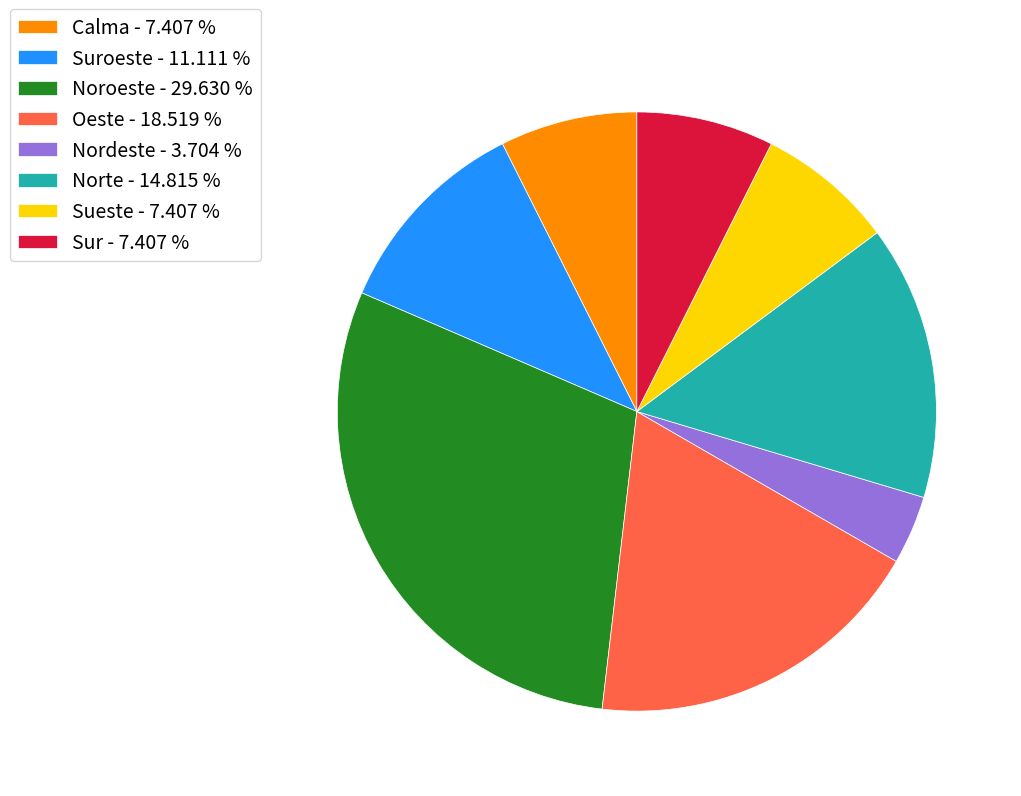

Does Nordeste - 3.704 % account for over 50% of the chart?

No